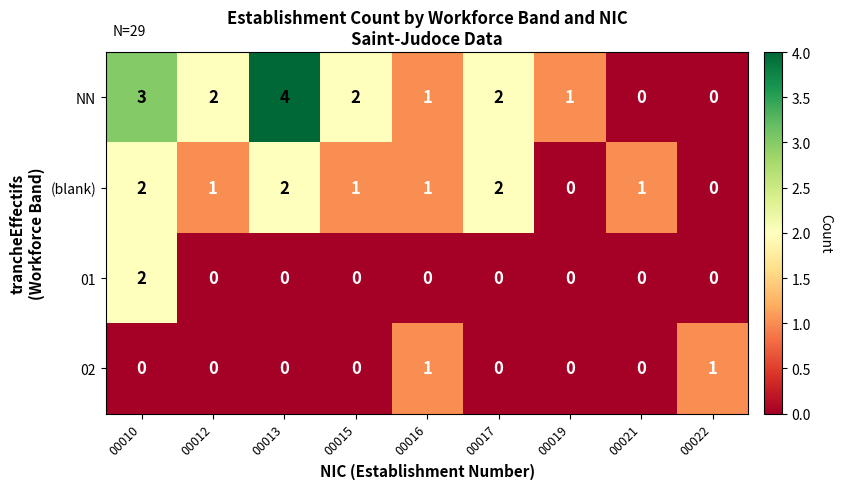

Where does the NN series first go above 2?

00010